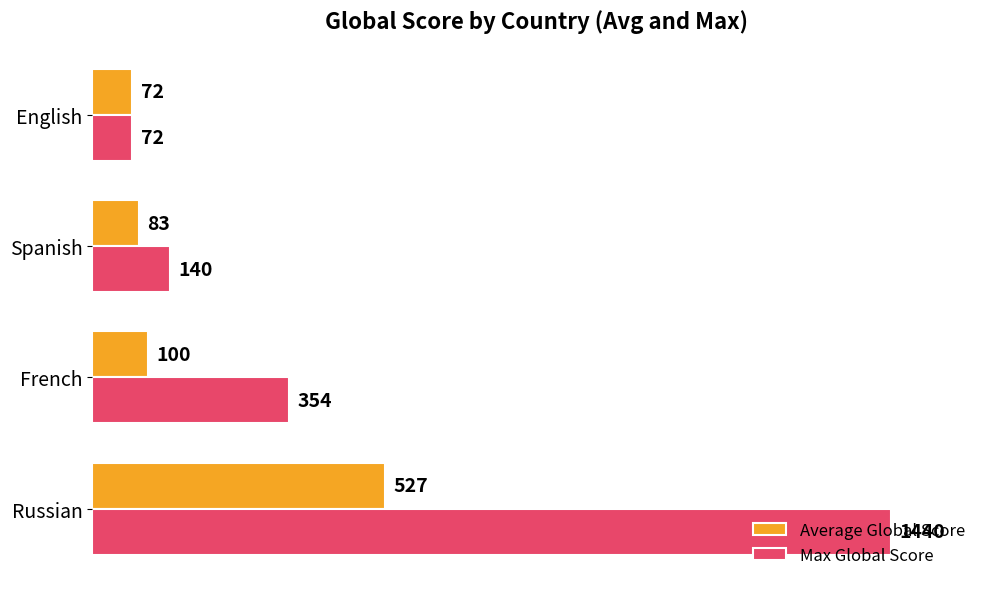

What is the highest value of the Max Global Score series?

1440